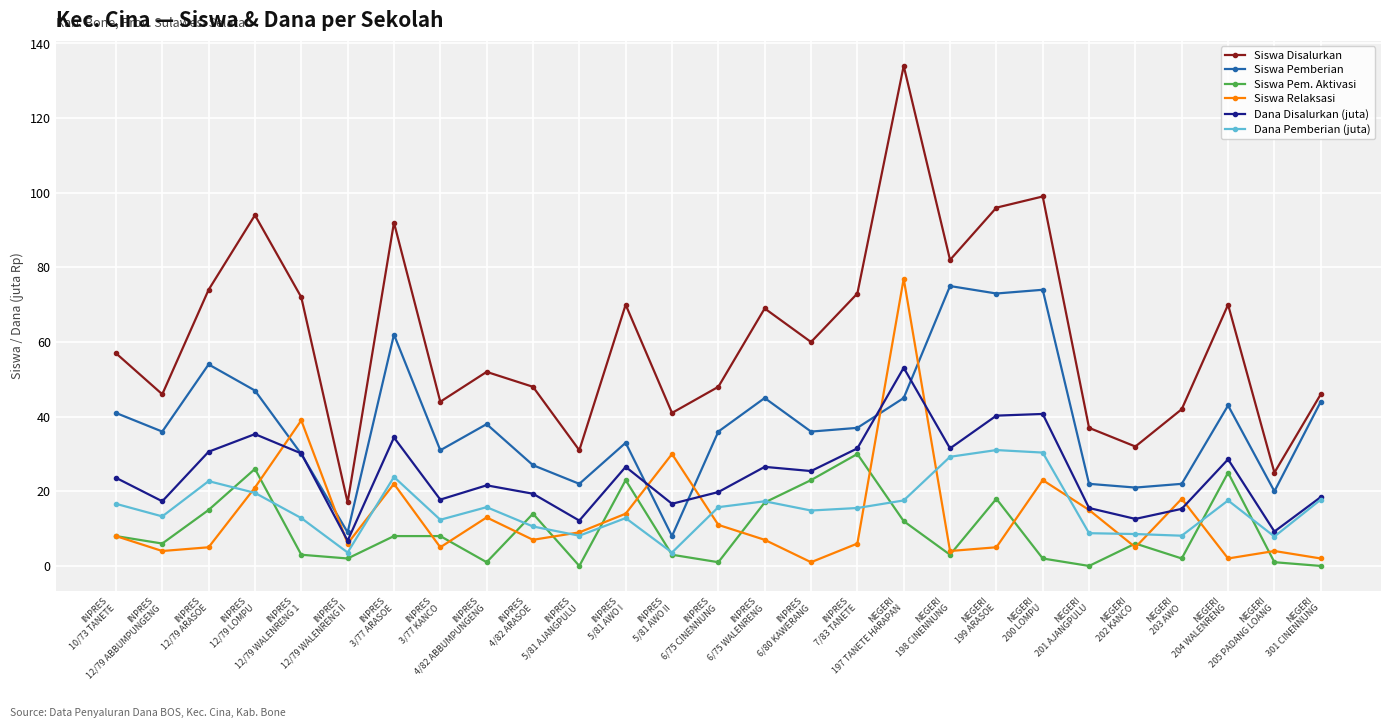

After their last crossing, which series has the higher values: Dana Pemberian (juta) or Siswa Pem. Aktivasi?

Dana Pemberian (juta)